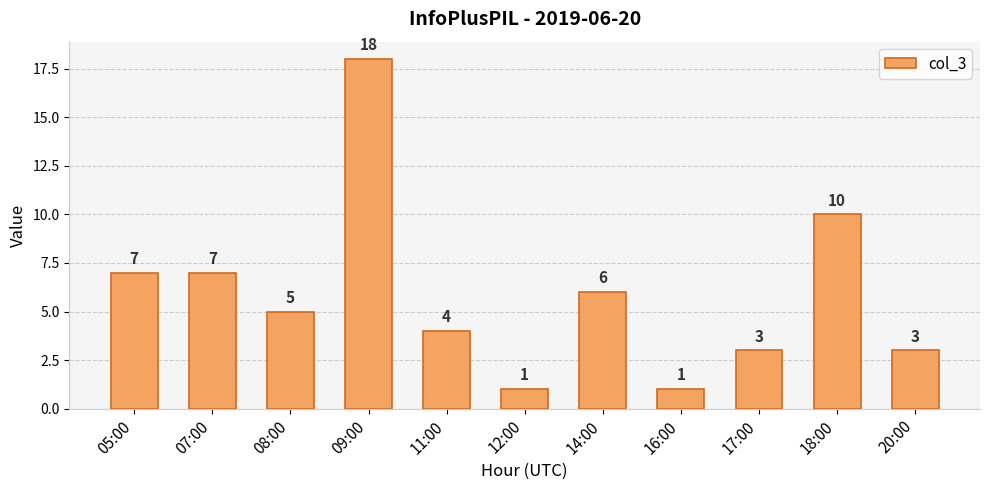

Where does the data first go above 5?

05:00